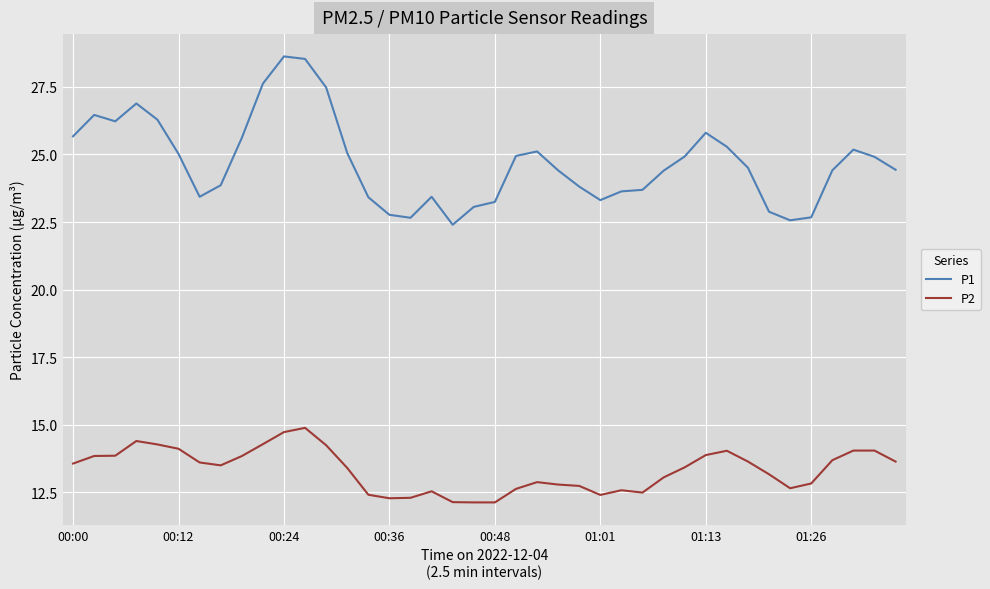

What is the maximum value for P2?

14.9